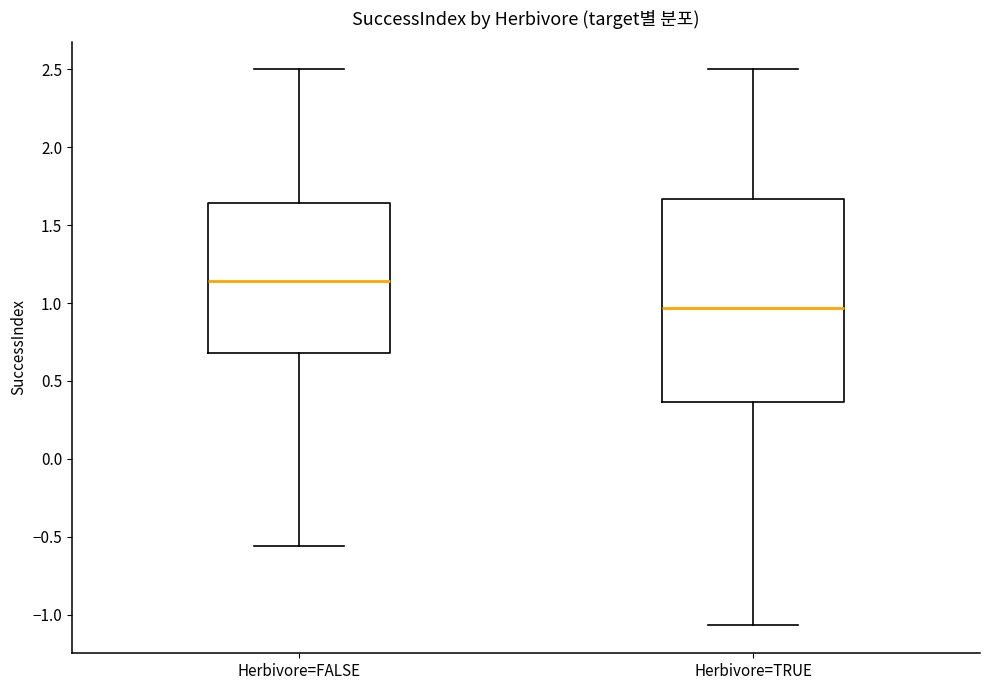

Which box's median line is the highest?

Herbivore=FALSE